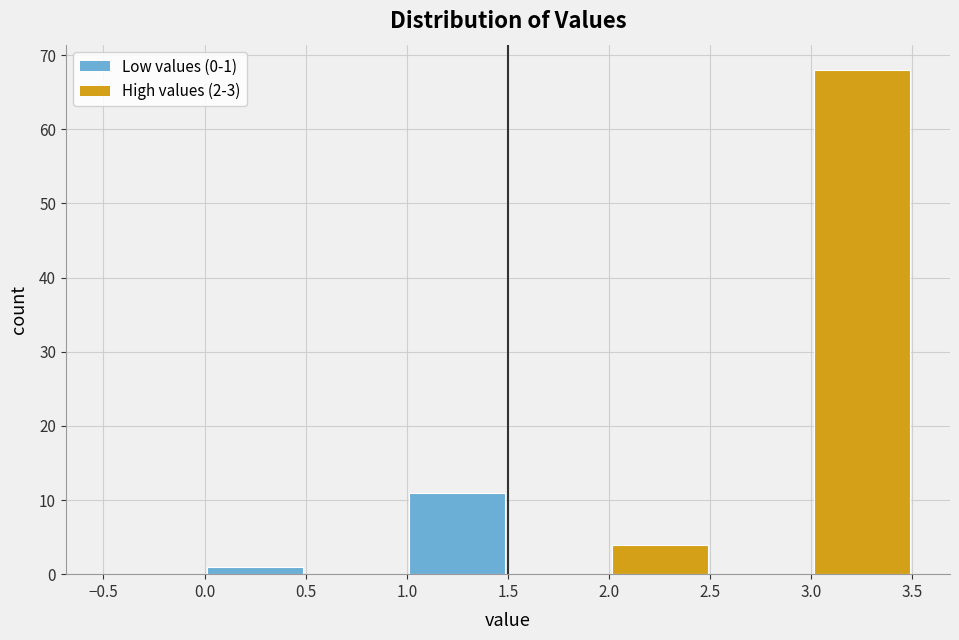

Over which range of the x-axis is the bar tallest?

3.0 to 3.5